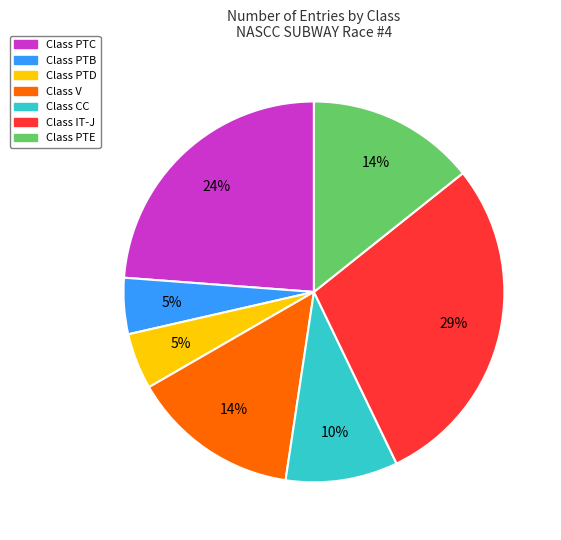

Is there any slice that represents more than half of the pie?

No